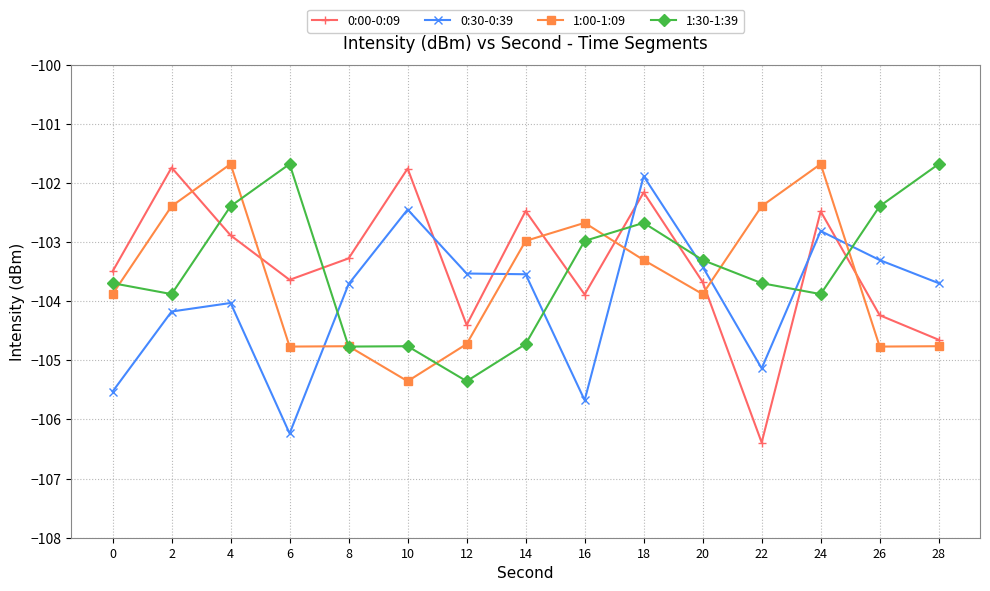

What is the greatest value displayed?

-101.7